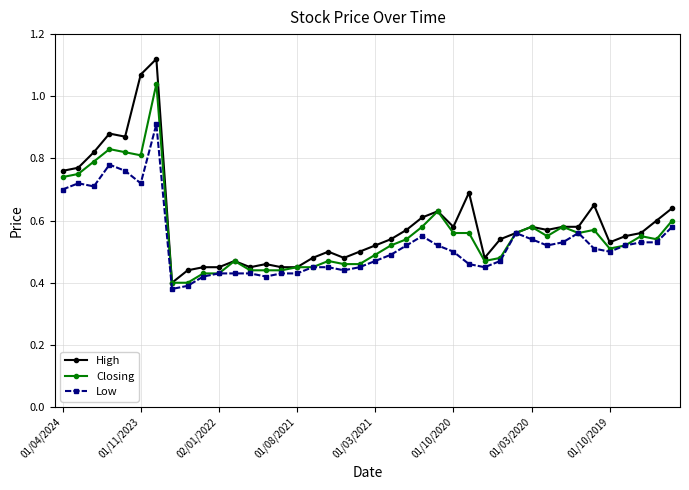

Which series has the largest total across all categories?

High